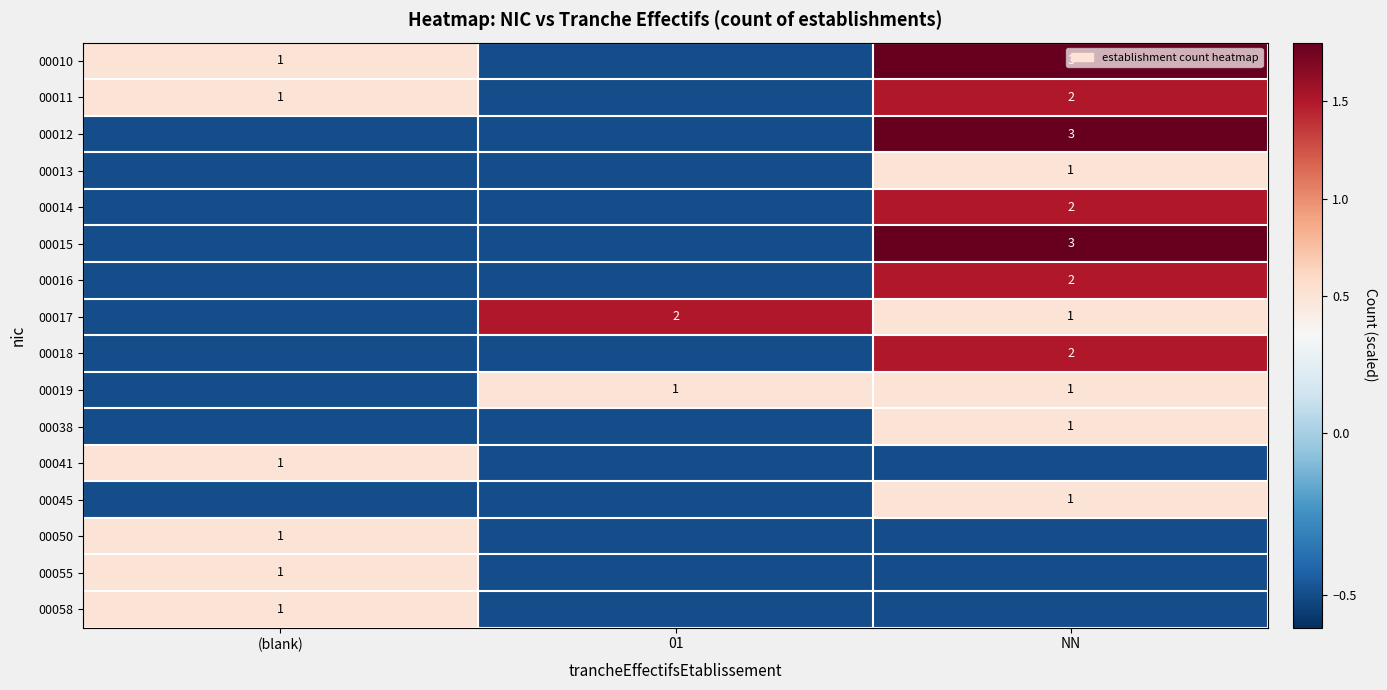

Is it true that 00055 equals 0.4 at (blank)?

False